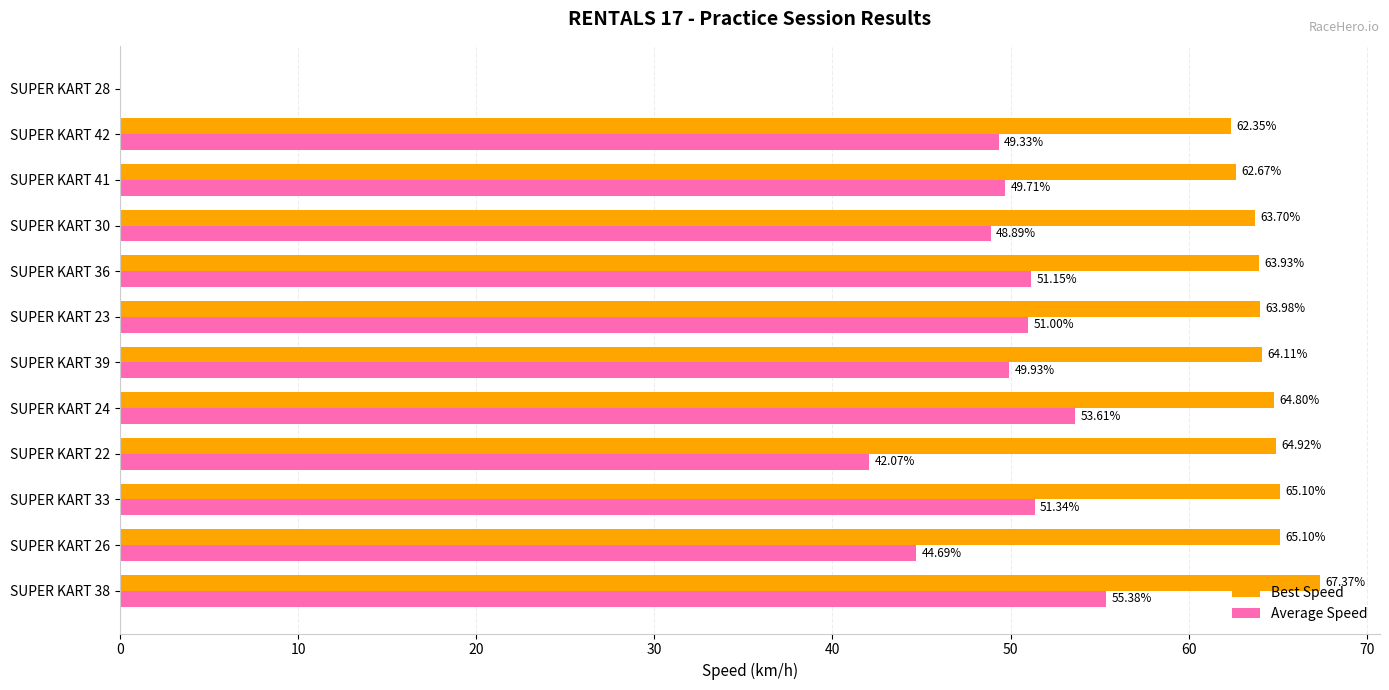

Which series has the largest total across all categories?

Best Speed